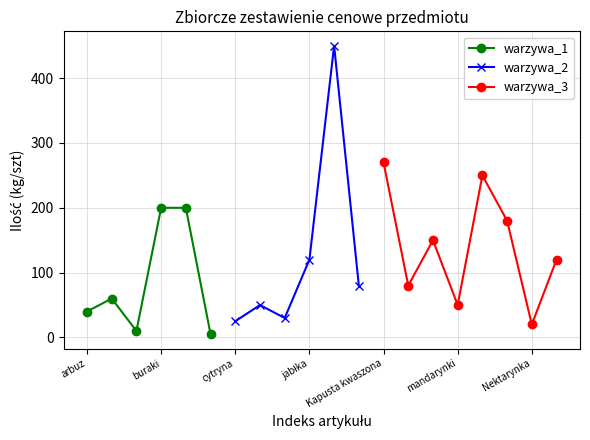

True or false: warzywa_1 has a value of 63 at arbuz.

False